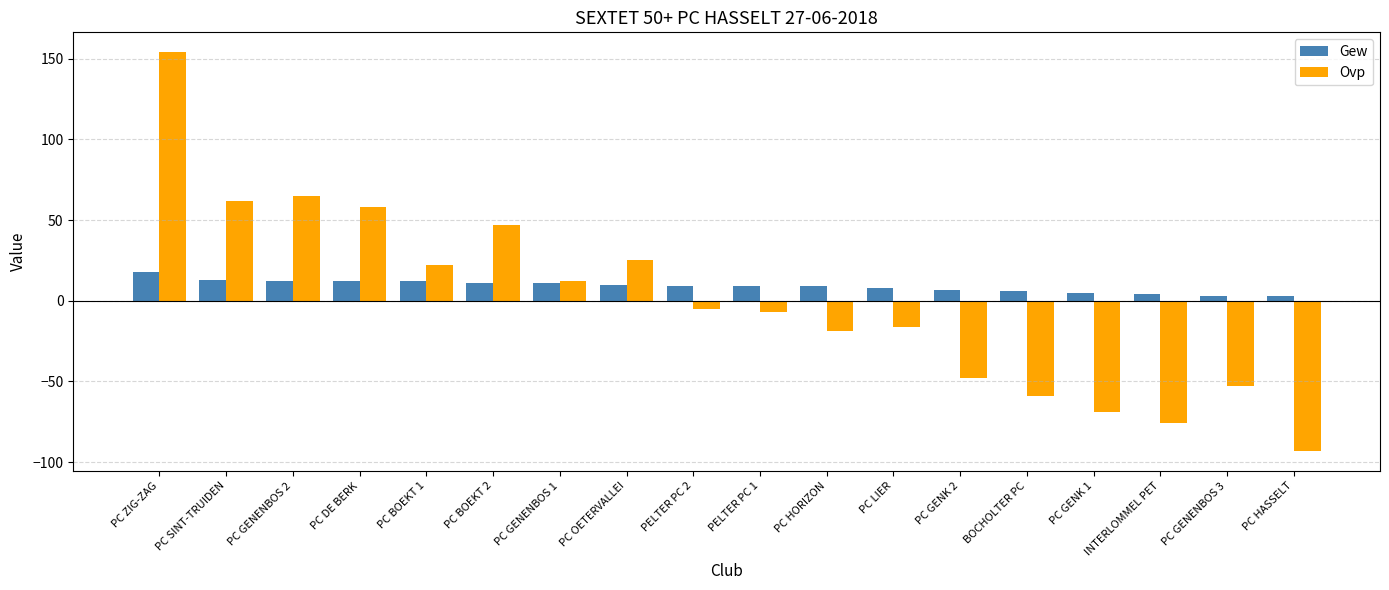

List the series in order of their peak value, highest first.

Ovp, Gew